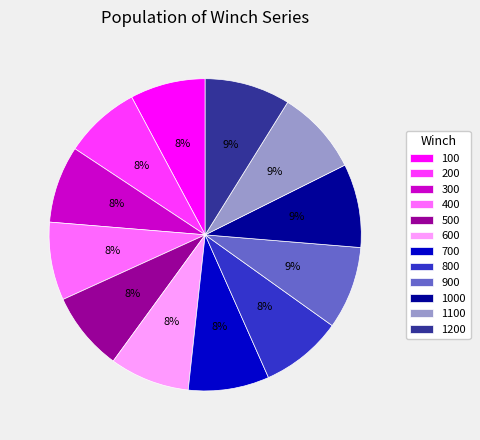

True or false: 200 accounts for 8% of the total.

True